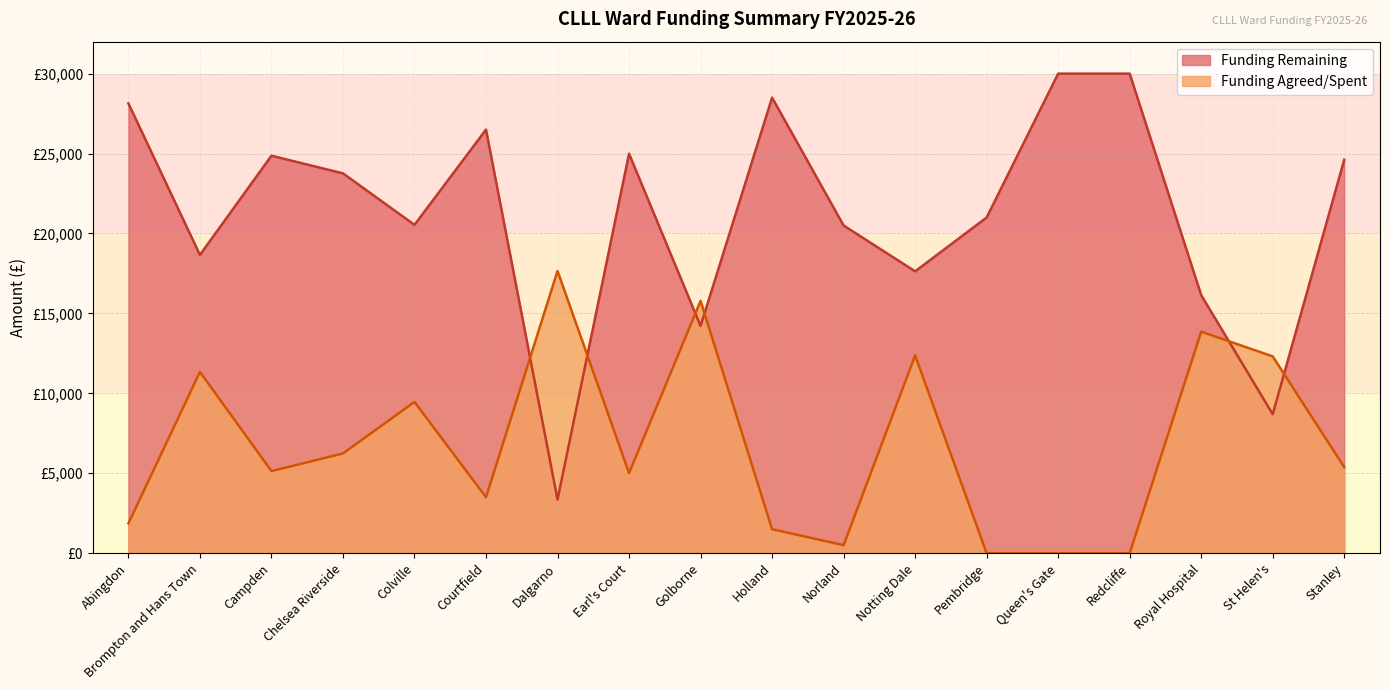

Rank the categories by Funding Remaining value from highest to lowest.

Queen's Gate, Redcliffe, Holland, Abingdon, Courtfield, Earl's Court, Campden, Stanley, Chelsea Riverside, Pembridge, Colville, Norland, Brompton and Hans Town, Notting Dale, Royal Hospital, Golborne, St Helen's, Dalgarno